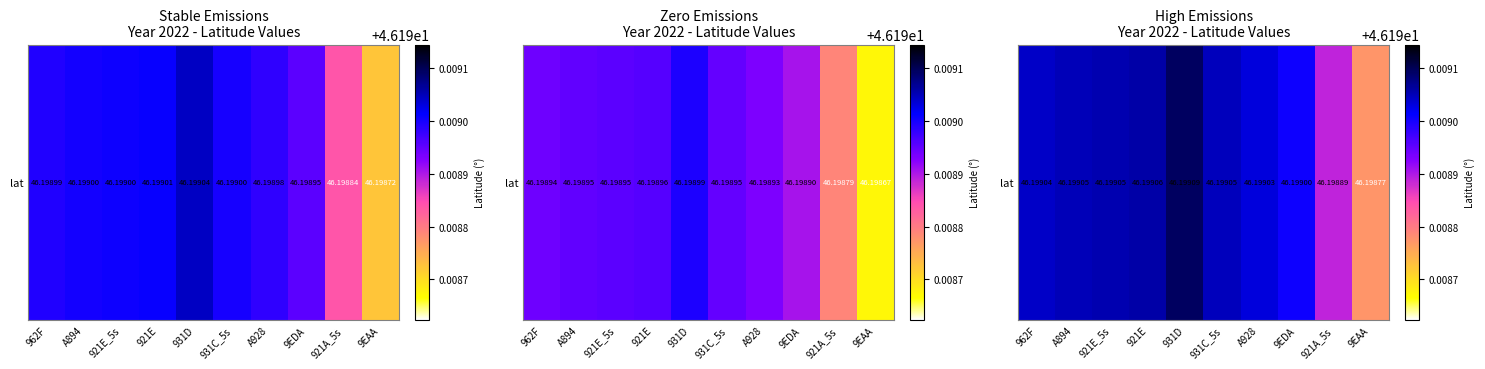

The value at 921E is 81.1. True or false?

False